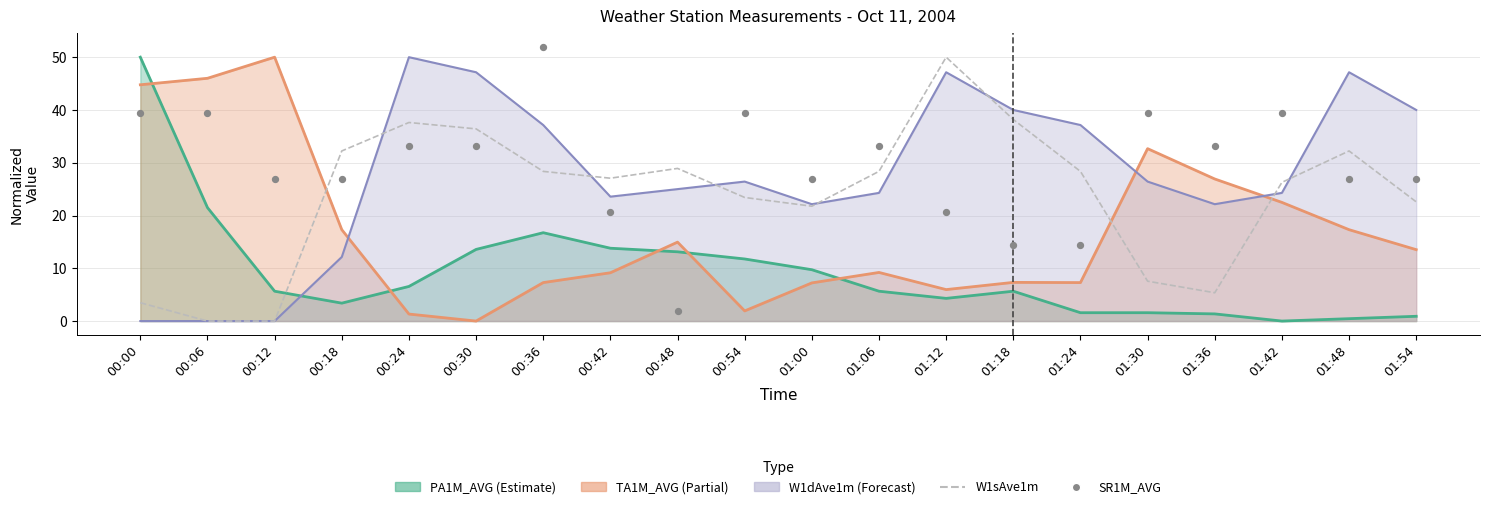

Is the value of W1sAve1m at 00:48 greater than the value of SR1M_AVG at 00:06?

No